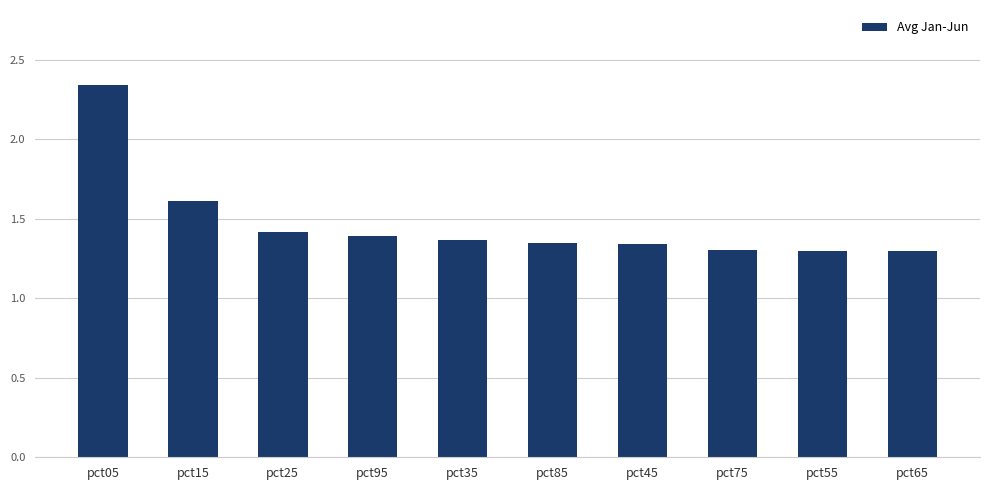

How many values are between 1 and 2?

9